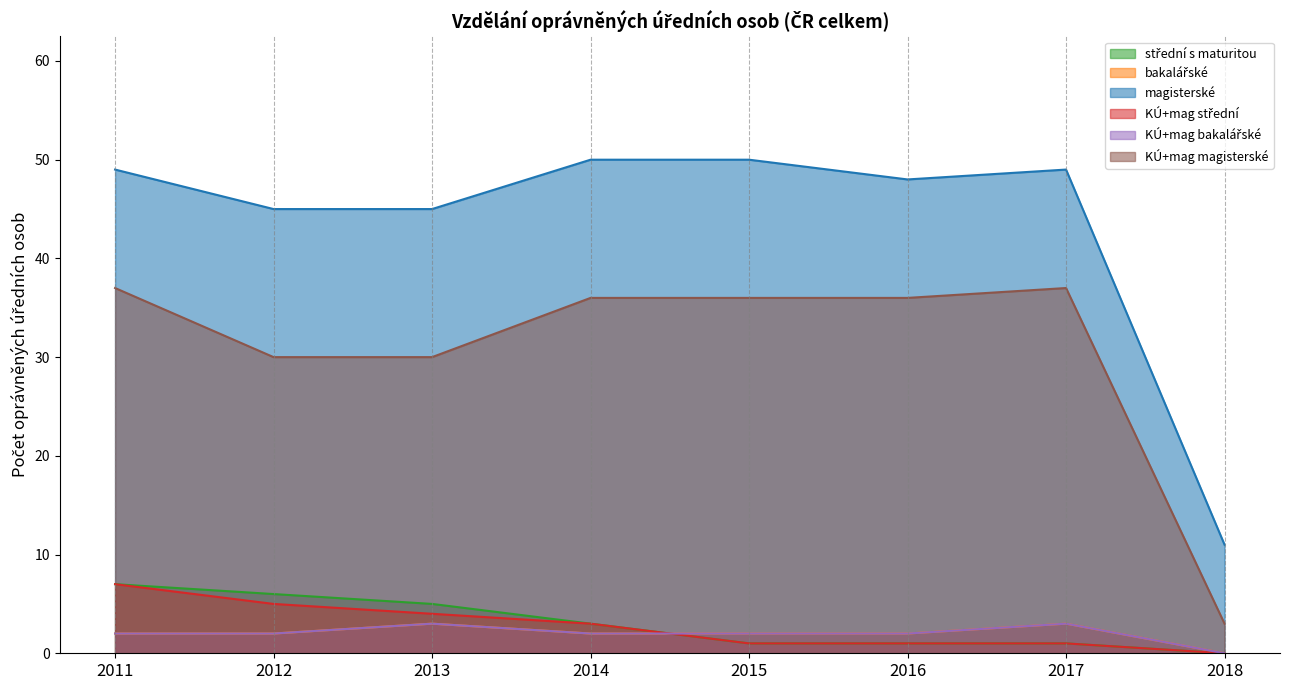

What is the difference between the maximum and second lowest values in the střední s maturitou series?

6